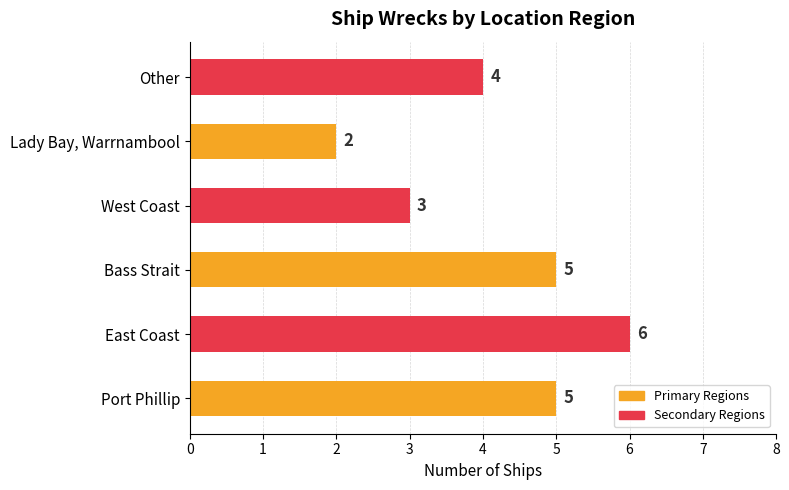

What is the sum of all values?

25